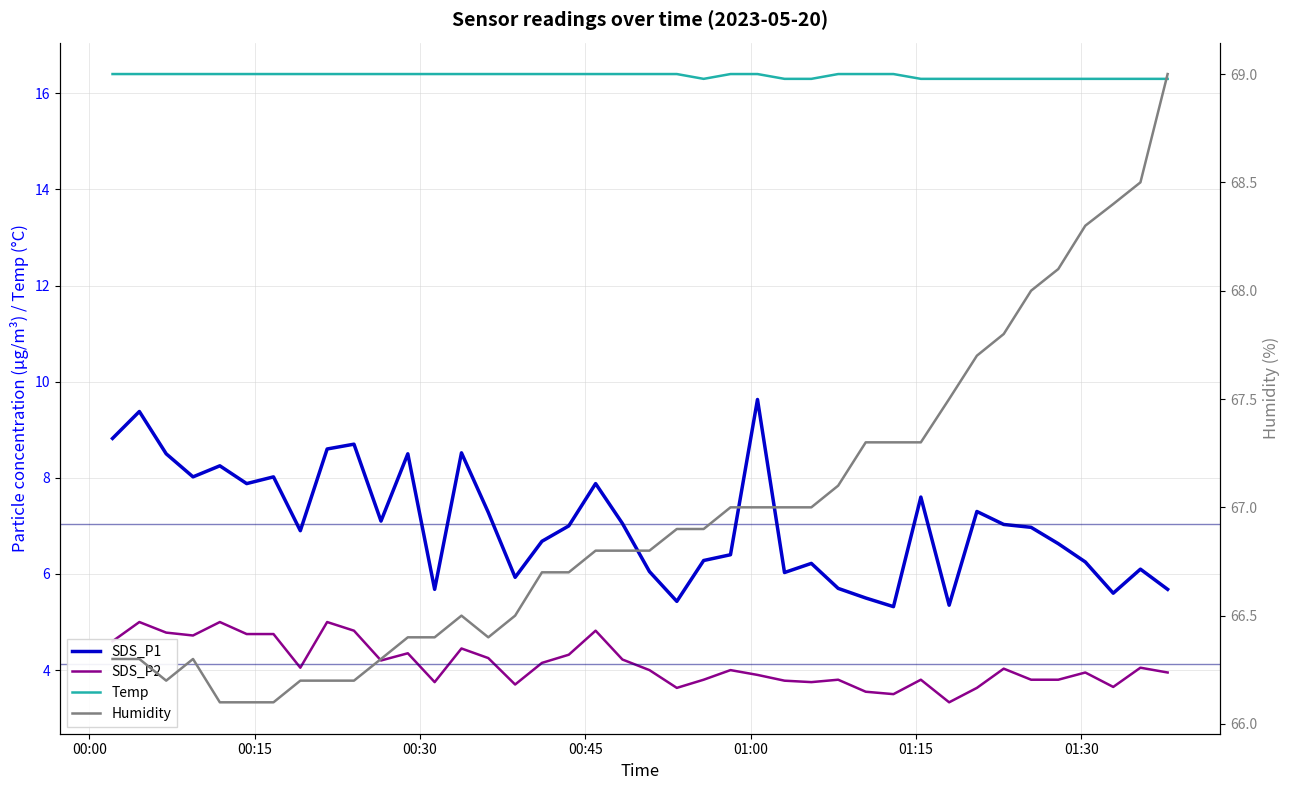

True or false: Temp has more than 1 interior local peaks.

False